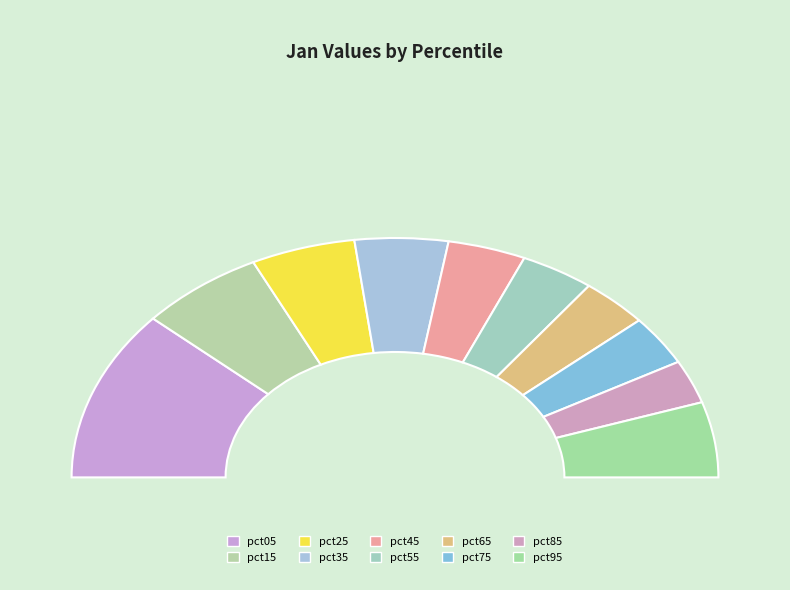

What percentage is the pct45 slice, to the nearest percent?

8%